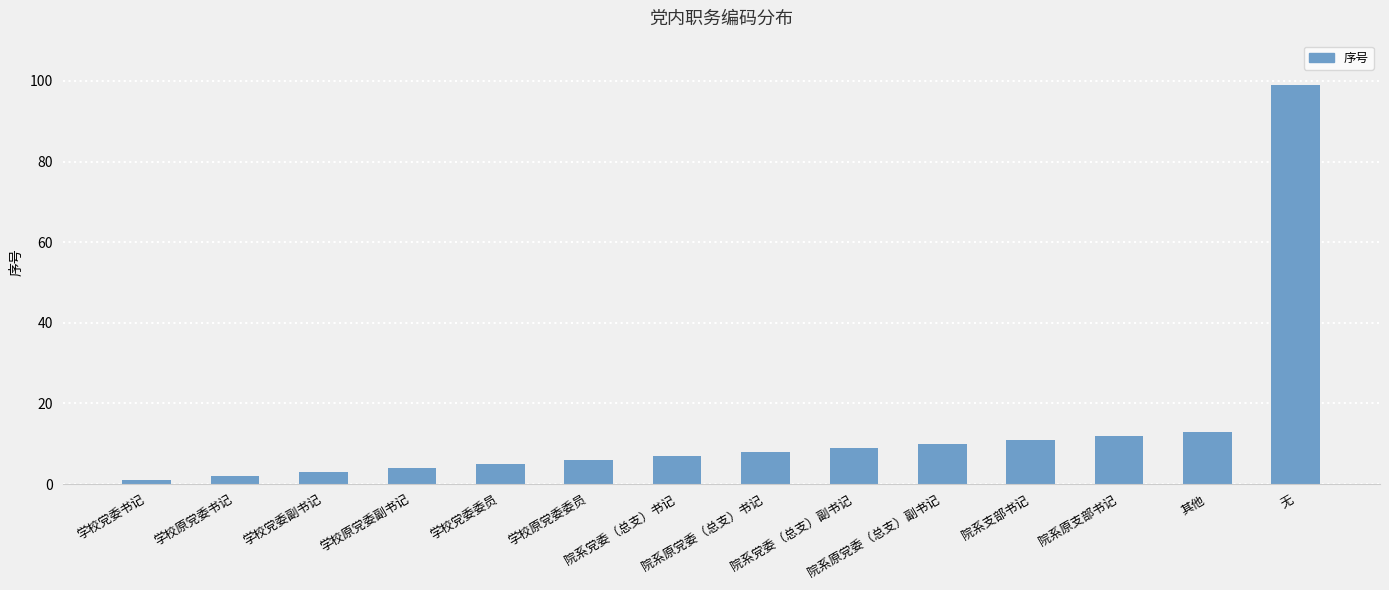

The value at 院系原支部书记 is 12. True or false?

True